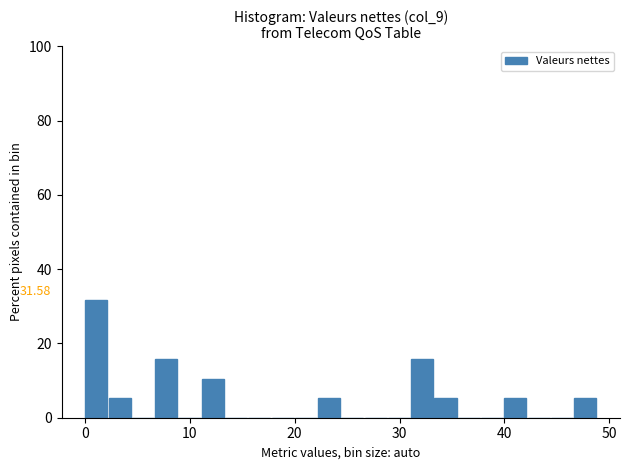

Around what value on the x-axis is the tallest bar? Give the approximate position of its centre, as read against the axis.

1